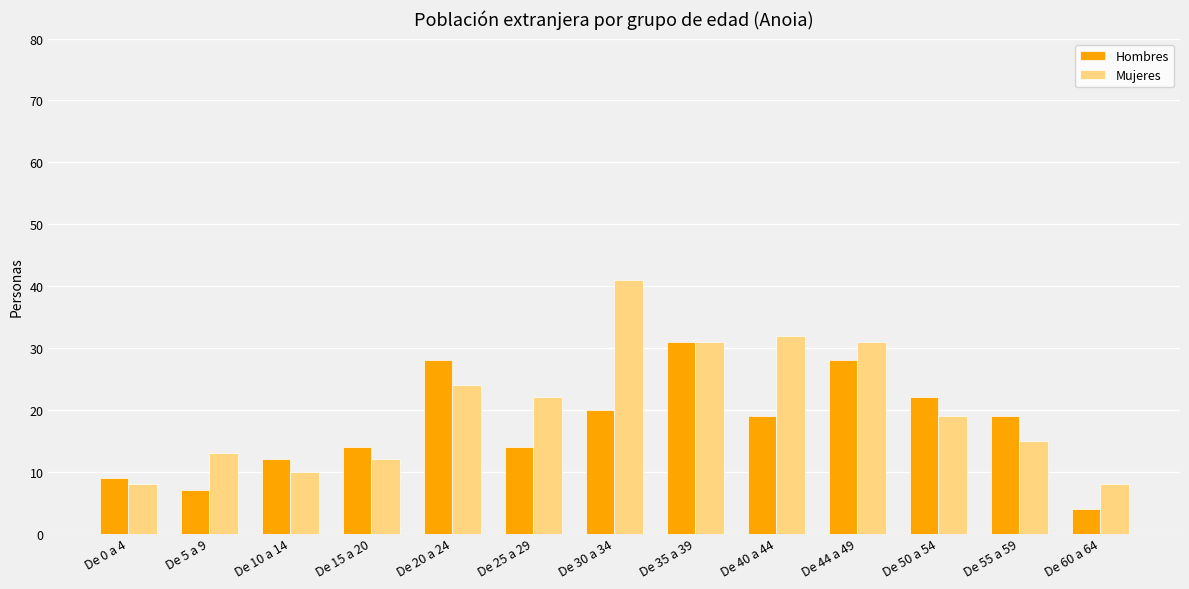

How many bars are there in total?

26